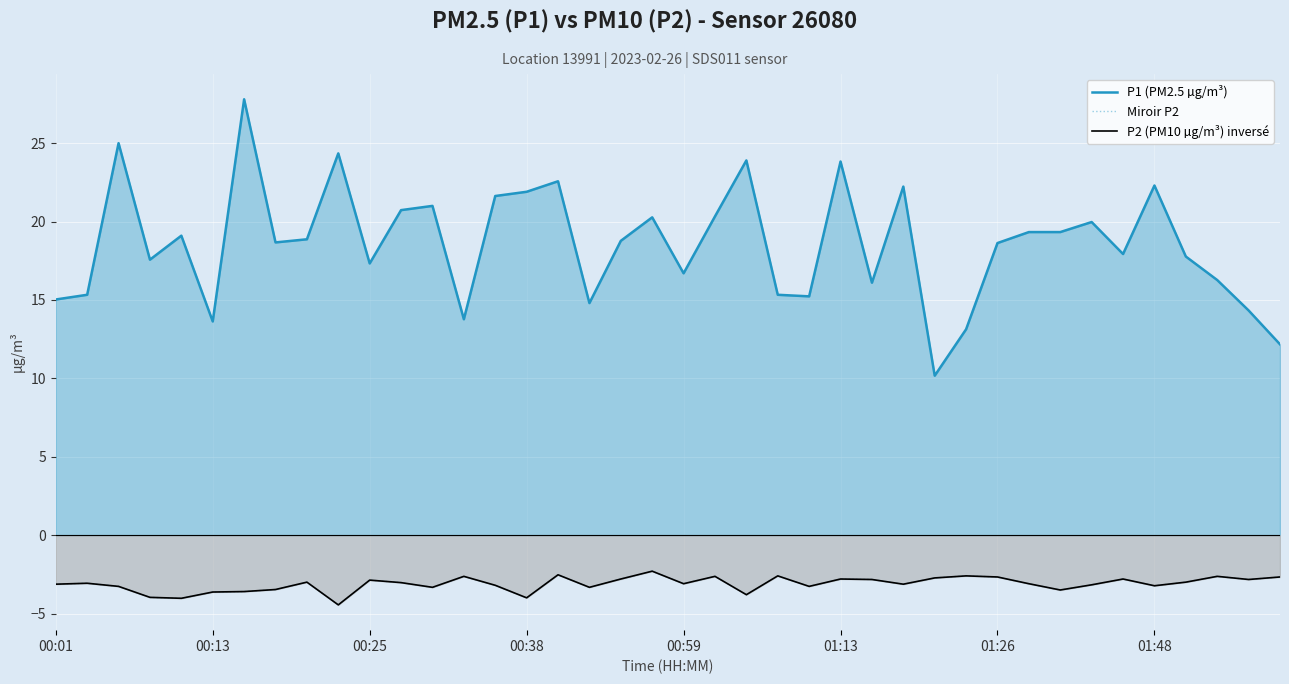

Rank the series at 37 from highest to lowest value.

P1 (PM2.5 µg/m³), Miroir P2, P2 (PM10 µg/m³) inversé